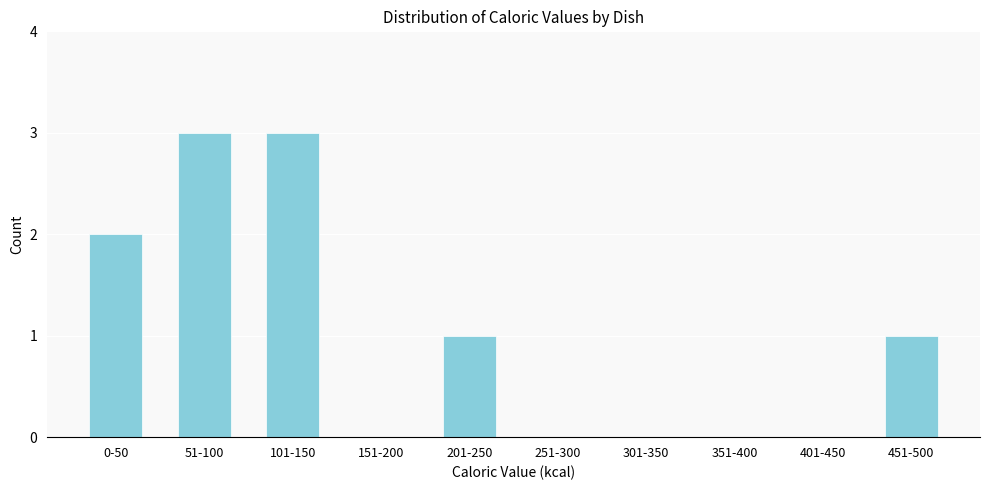

Reading right to left, list all the values displayed in this chart.

451-500=1	401-450=0	351-400=0	301-350=0	251-300=0	201-250=1	151-200=0	101-150=3	51-100=3	0-50=2